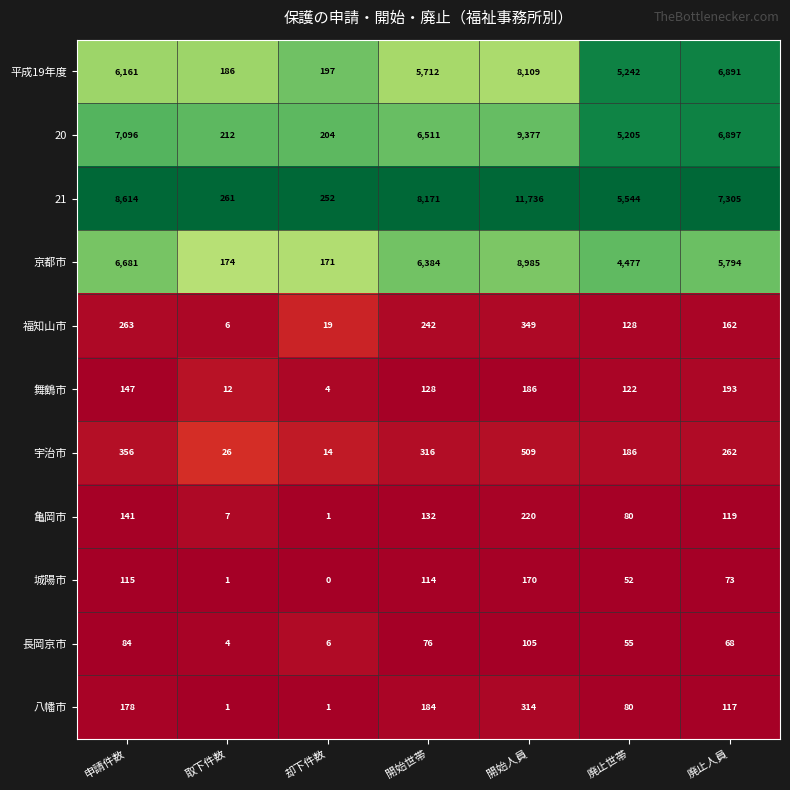

What is the difference between the highest and lowest values at 取下件数?

260